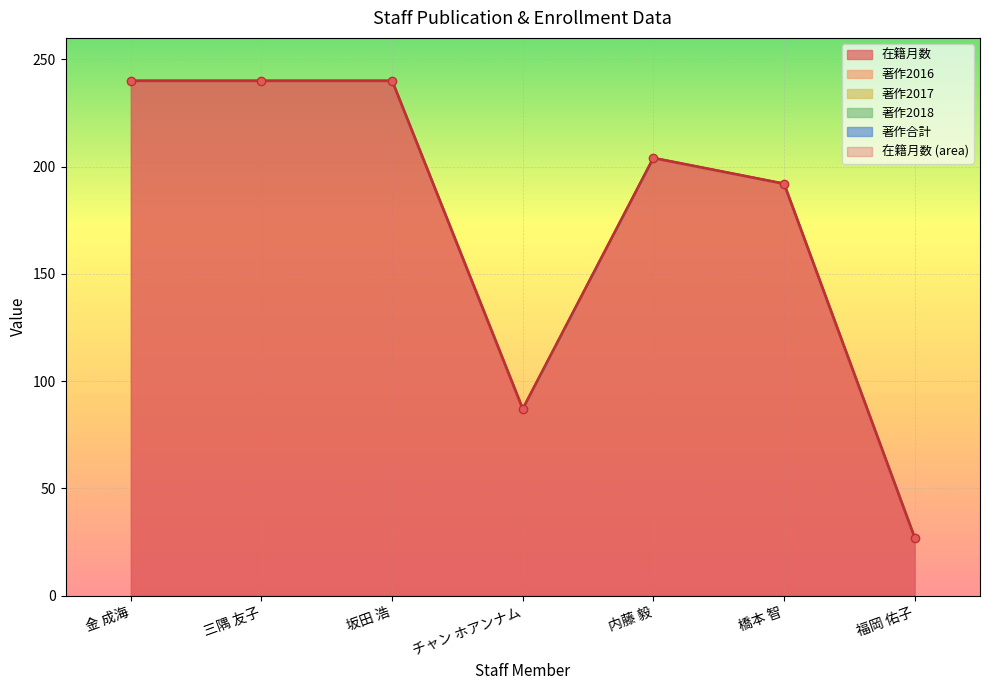

At how many categories does at least one series exceed 30?

6